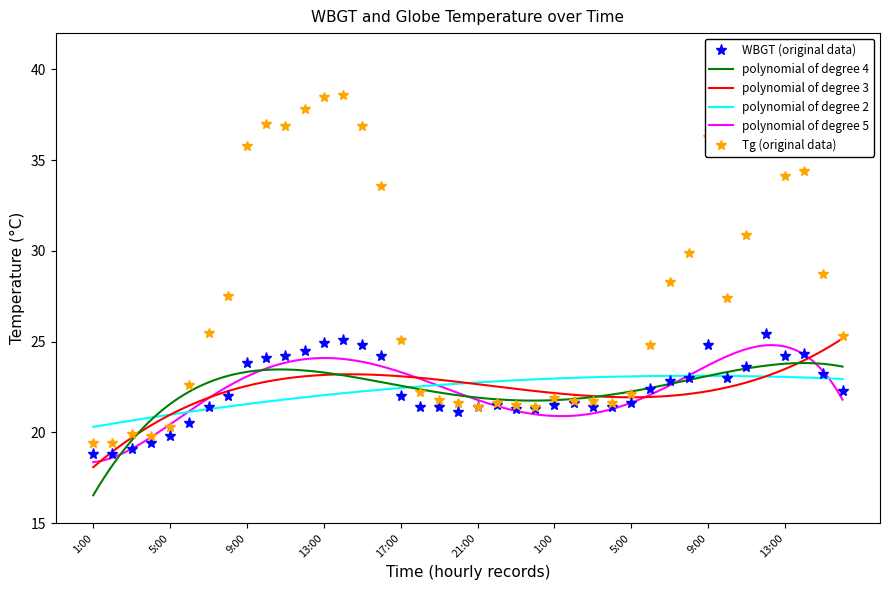

What is the approximate value of Tg at 11:00?

36.9